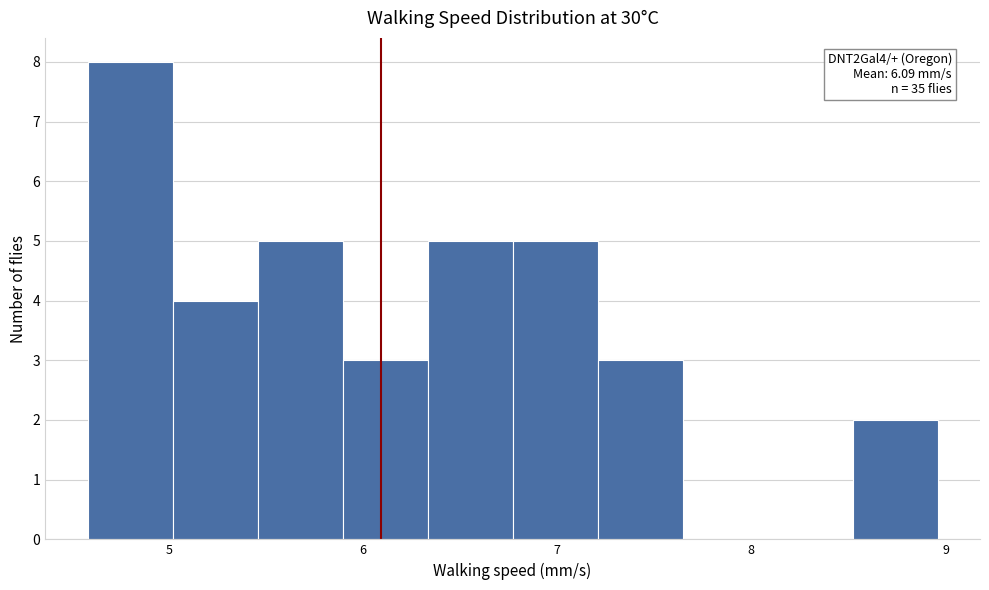

Which range on the x-axis has the tallest bar?

4.6 to 5.0